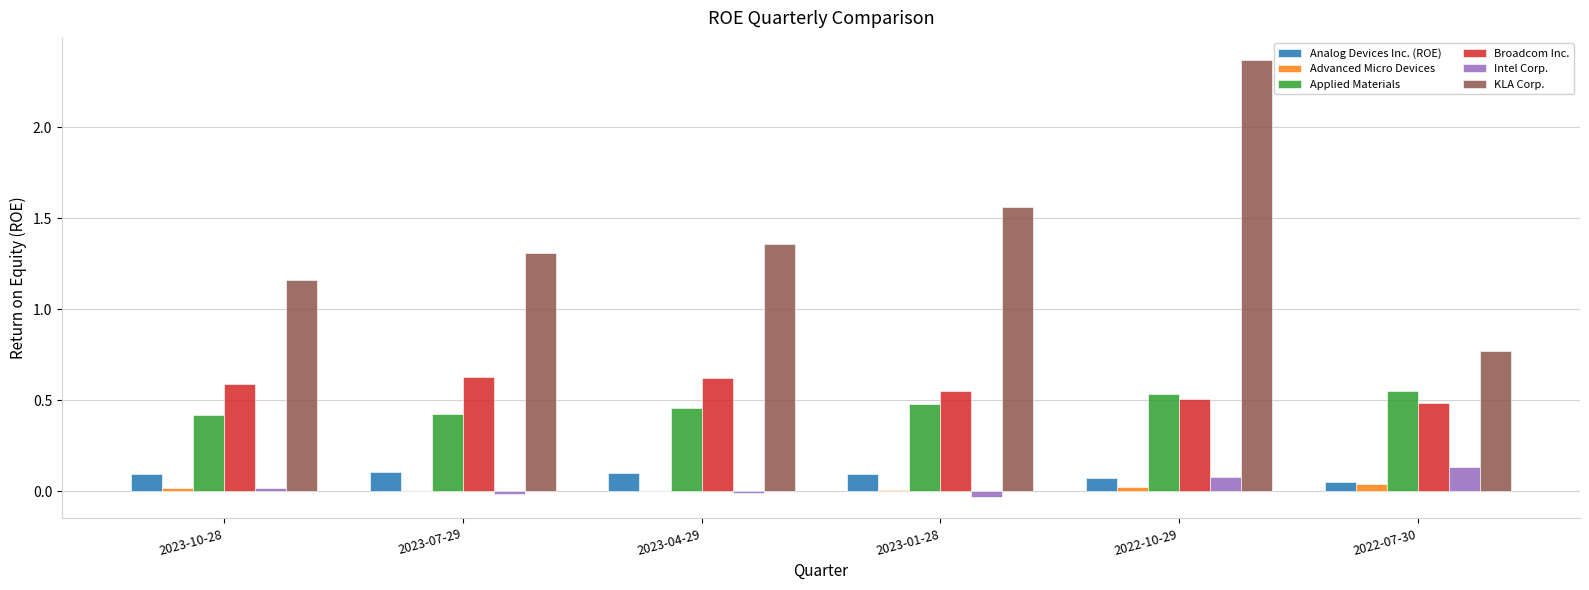

What is the sum of all KLA Corp. values?

8.5